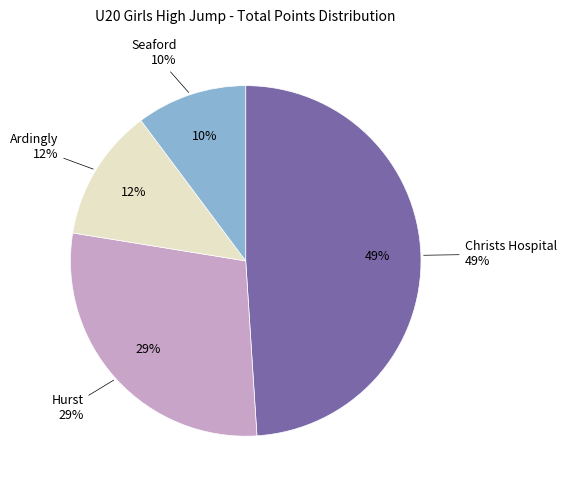

Does Christs Hospital represent more than half of the total?

No